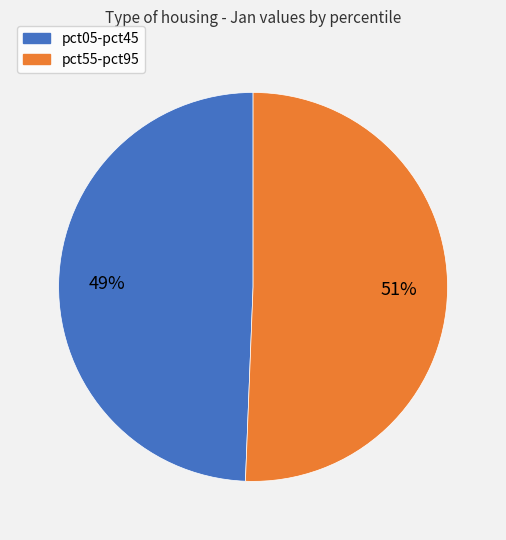

Is there any slice that represents more than half of the pie?

Yes